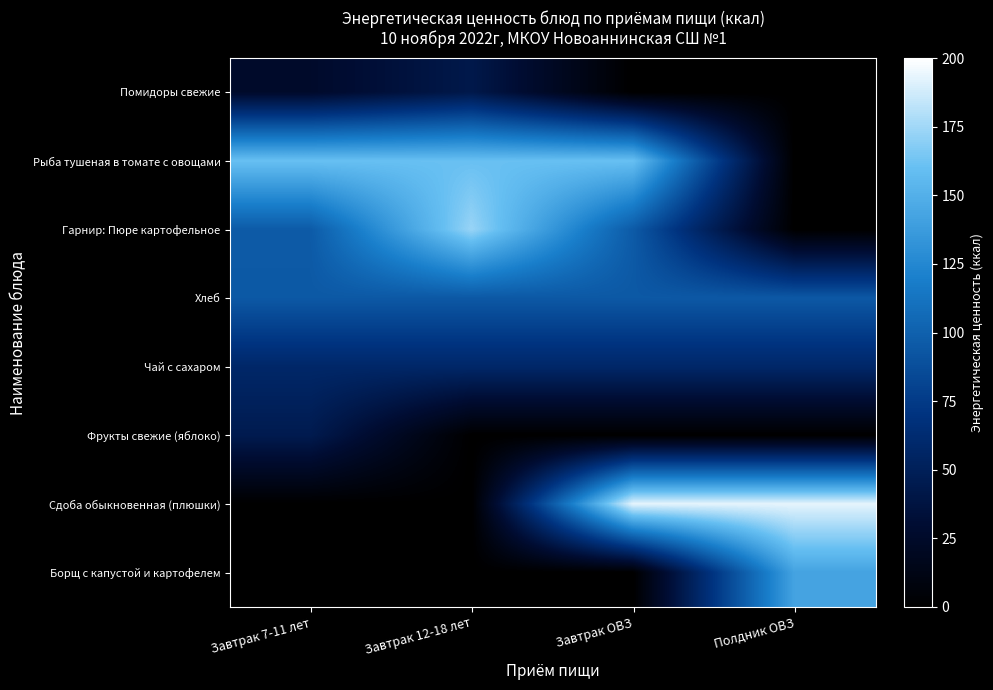

Rank the series at Завтрак 12-18 лет from lowest to highest value.

Фрукты свежие (яблоко), Сдоба обыкновенная (плюшки), Борщ с капустой и картофелем, Помидоры свежие, Чай с сахаром, Хлеб, Рыба тушеная в томате с овощами, Гарнир: Пюре картофельное